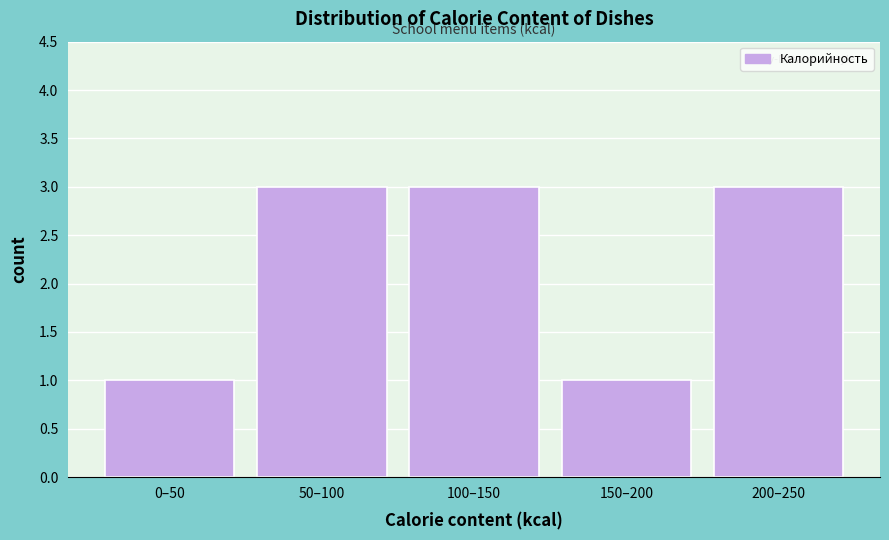

Reading left to right, transcribe all the data shown in this chart.

1	3	3	1	3